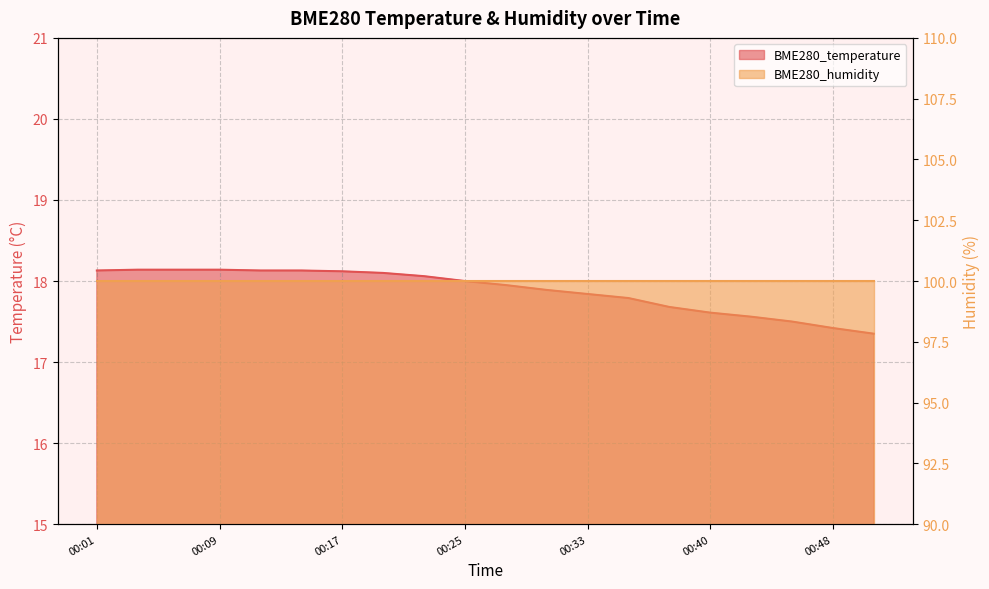

Where does the data first go above 18?

00:01